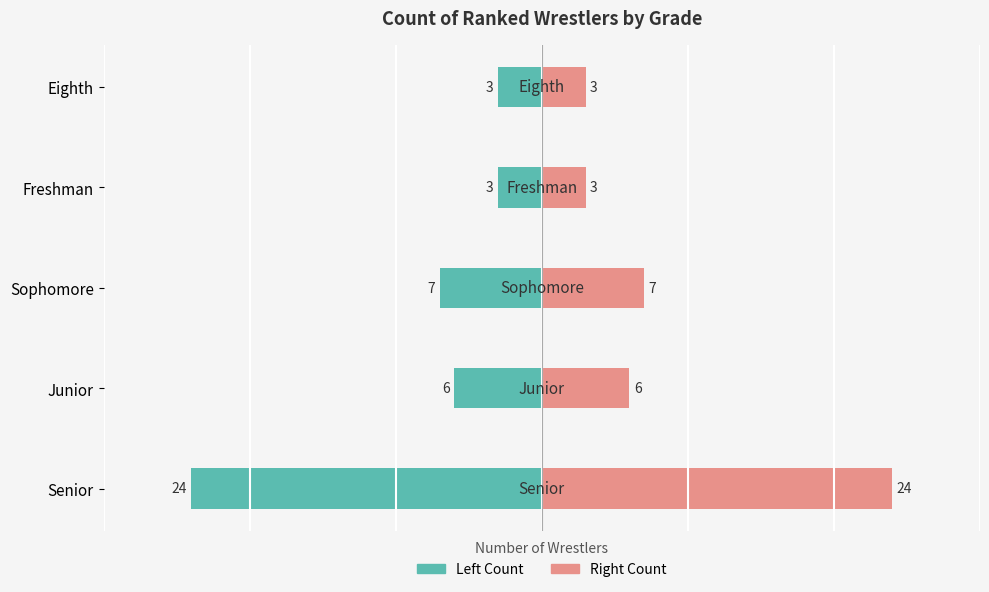

Count the number of categories in the chart.

5